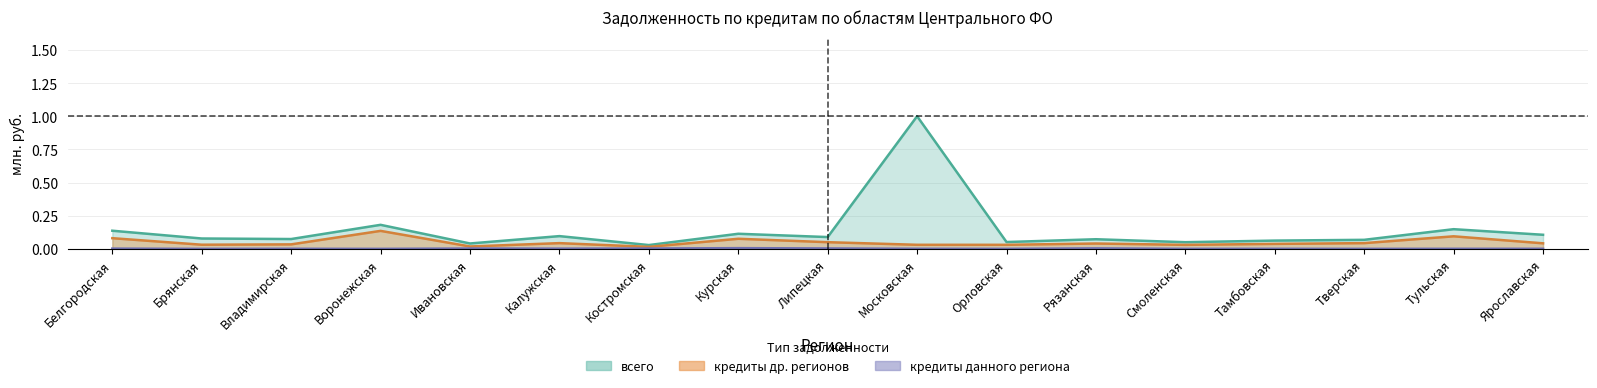

Is it true that всего equals 0.1 at Рязанская?

True